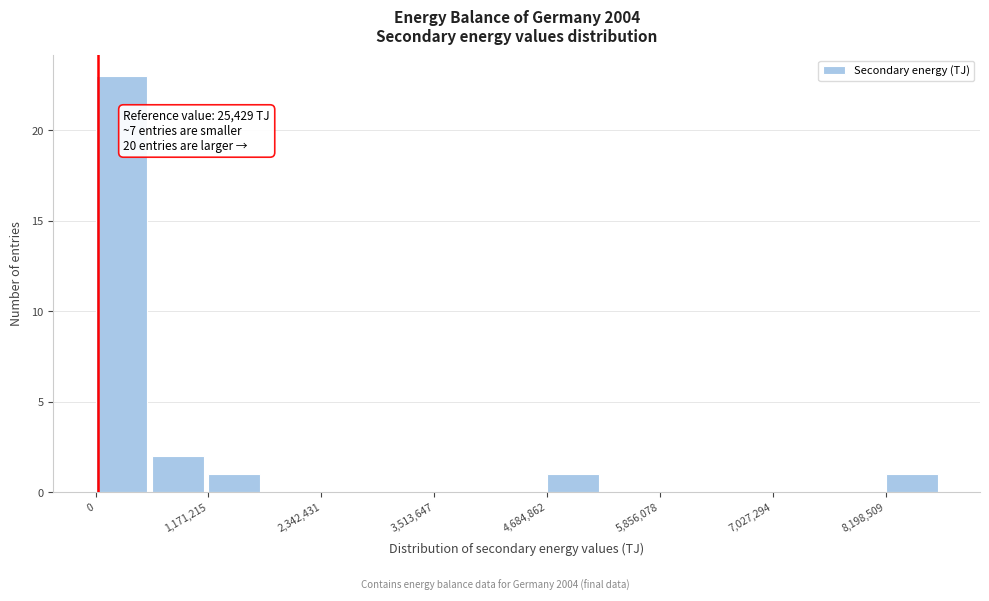

Around what value on the x-axis is the tallest bar? Give the approximate position of its centre, as read against the axis.

200000